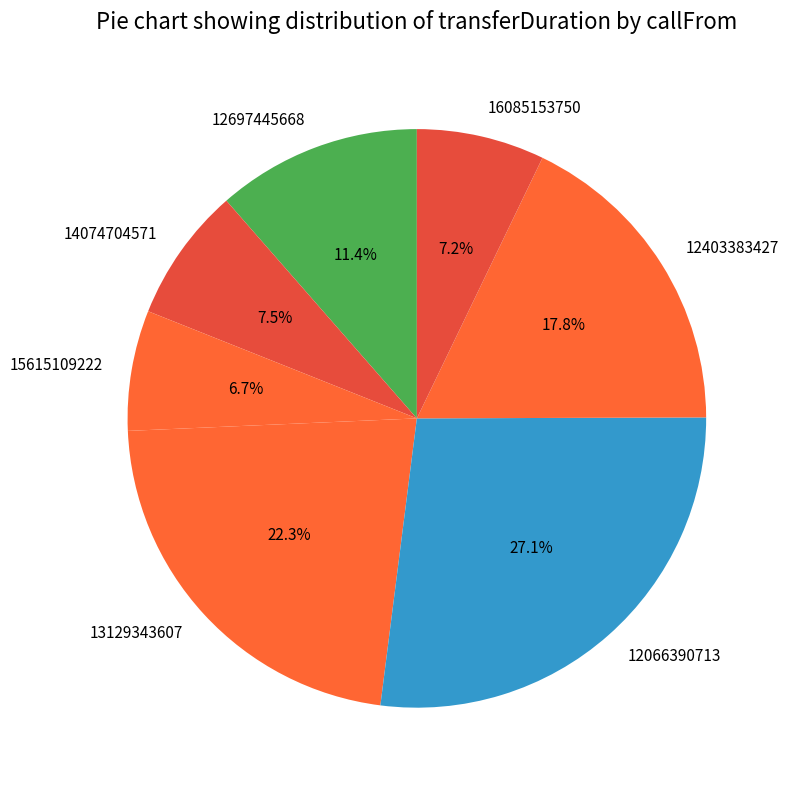

Is it true that 13129343607 is 12% of the pie?

False